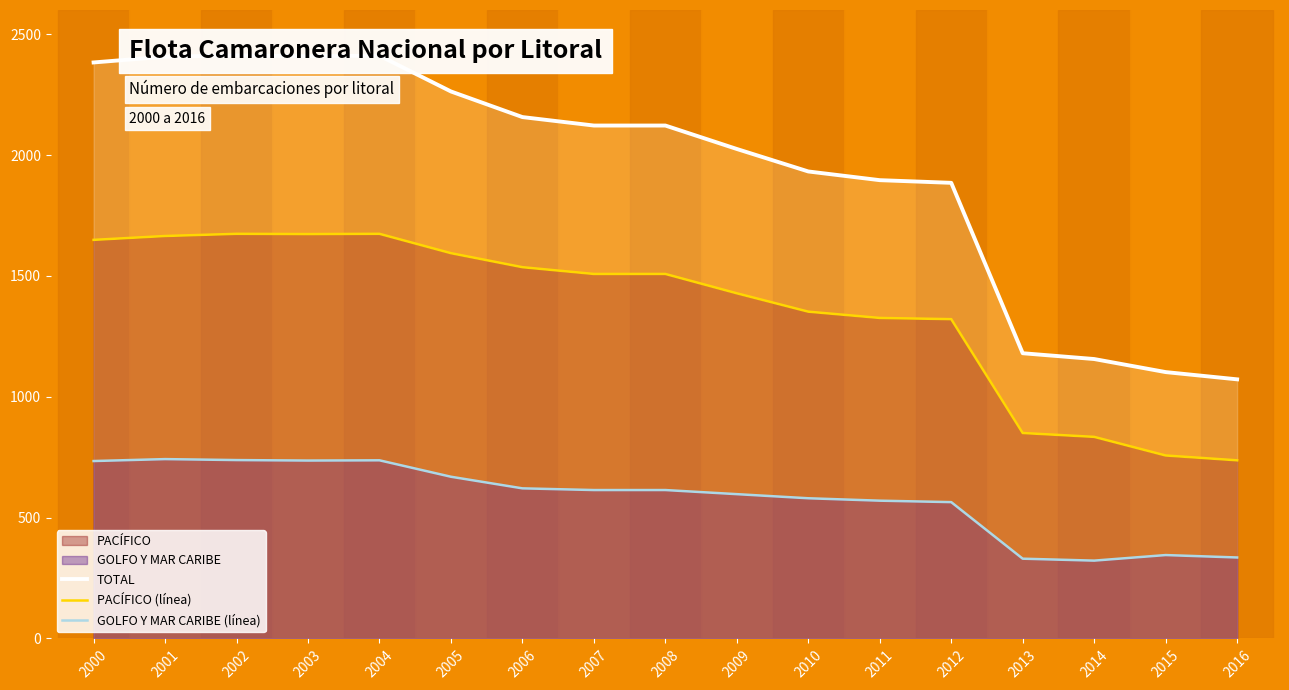

Which series changed the most between 2001 and 2011?

TOTAL